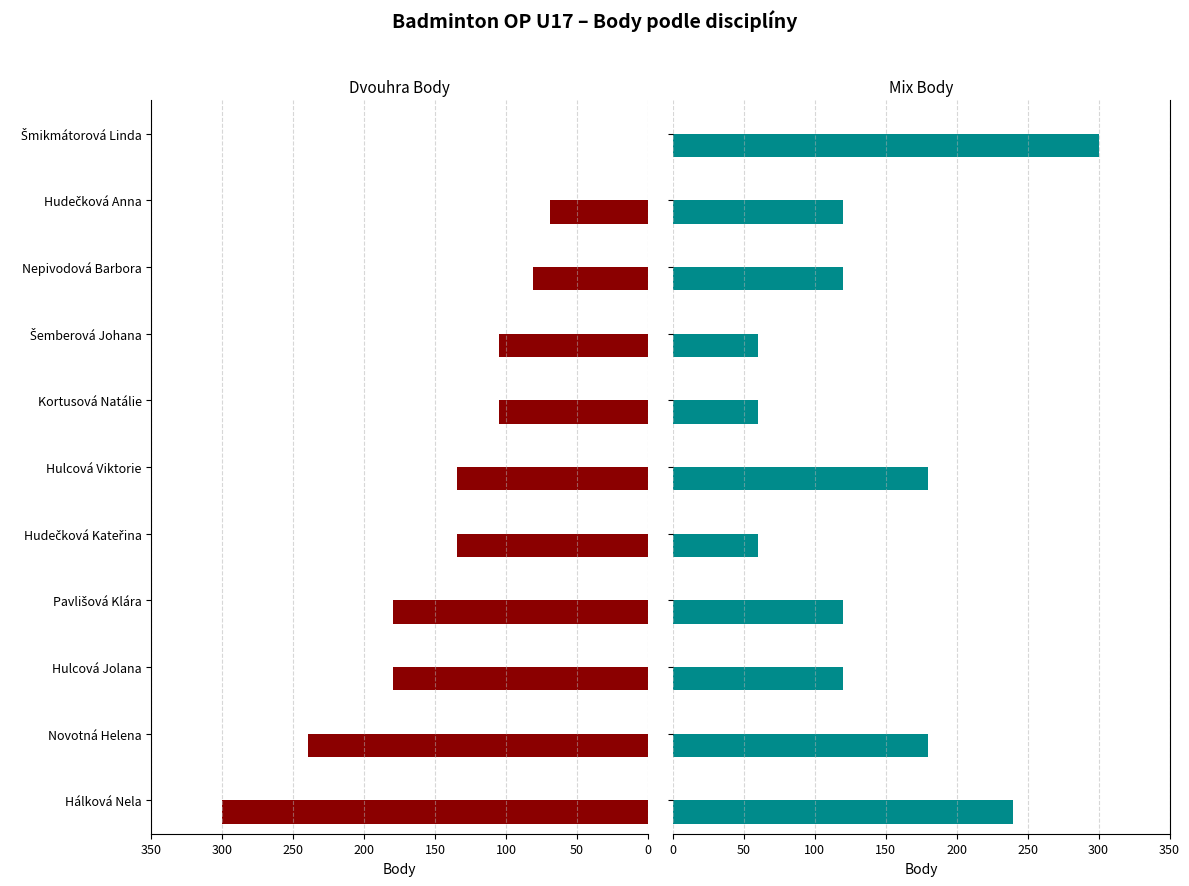

The Dvouhra Body series shows 235 at Hudečková Kateřina. True or false?

False